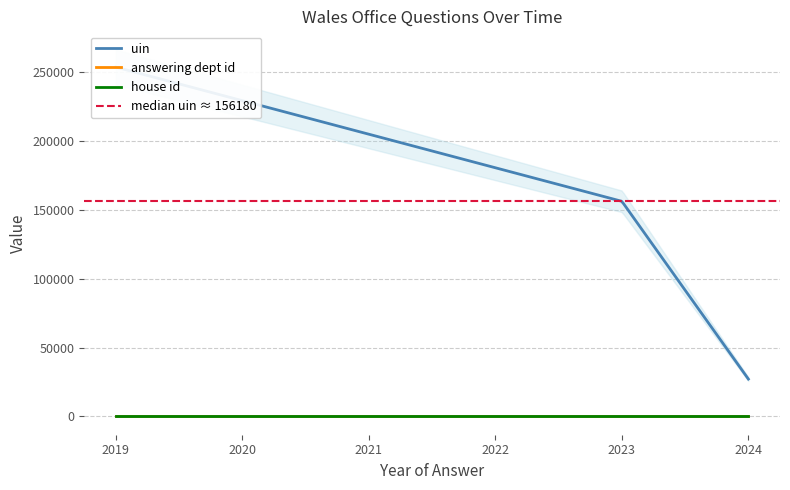

What position from the right is 2023-03-06?

2